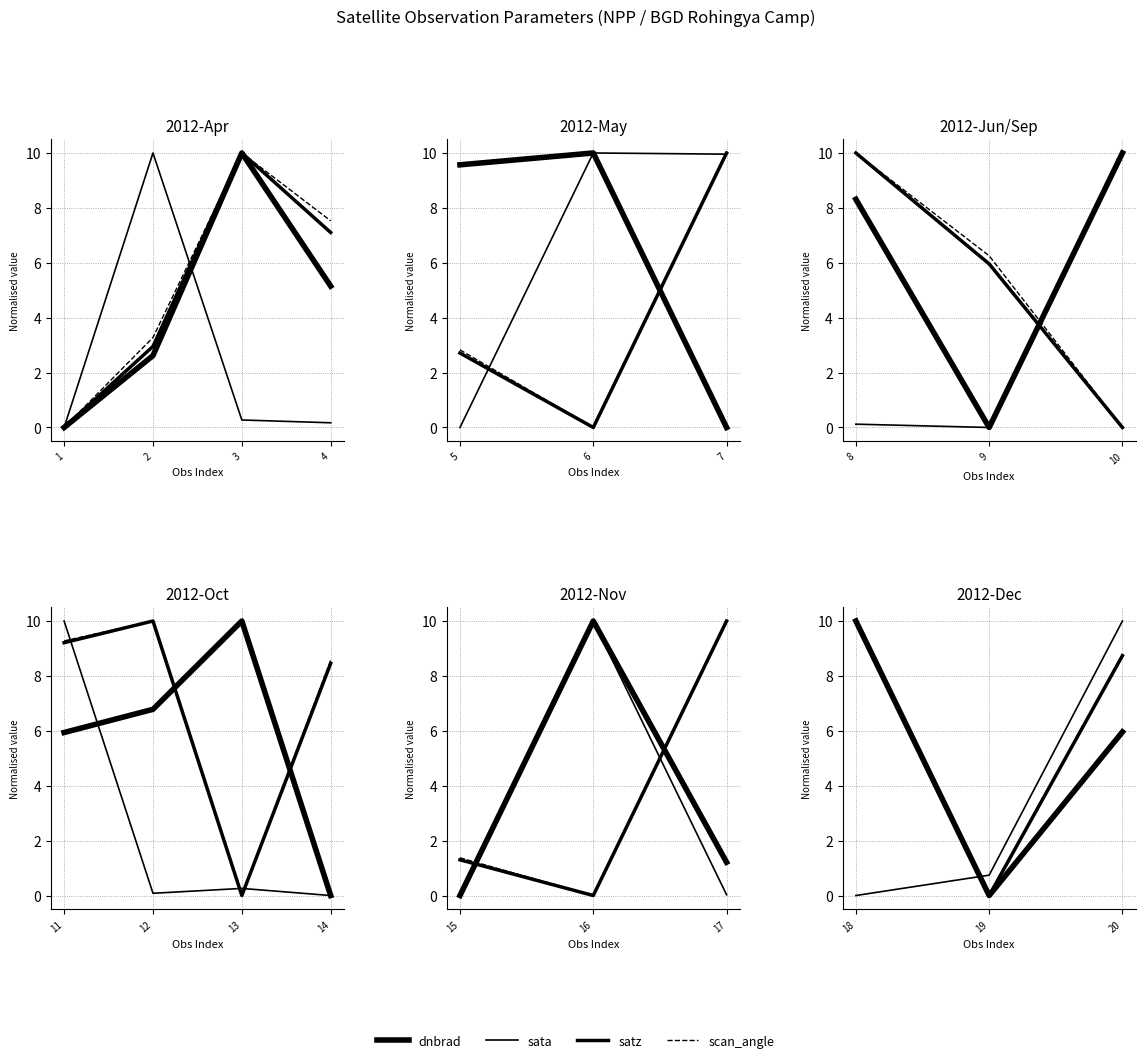

Reading right to left, list all the values displayed in this chart.

dnbrad: 6.0	0.0	10.0
sata: 10.0	0.7	0.0
satz: 8.7	0.0	10.0
scan_angle: 8.8	0.0	10.0